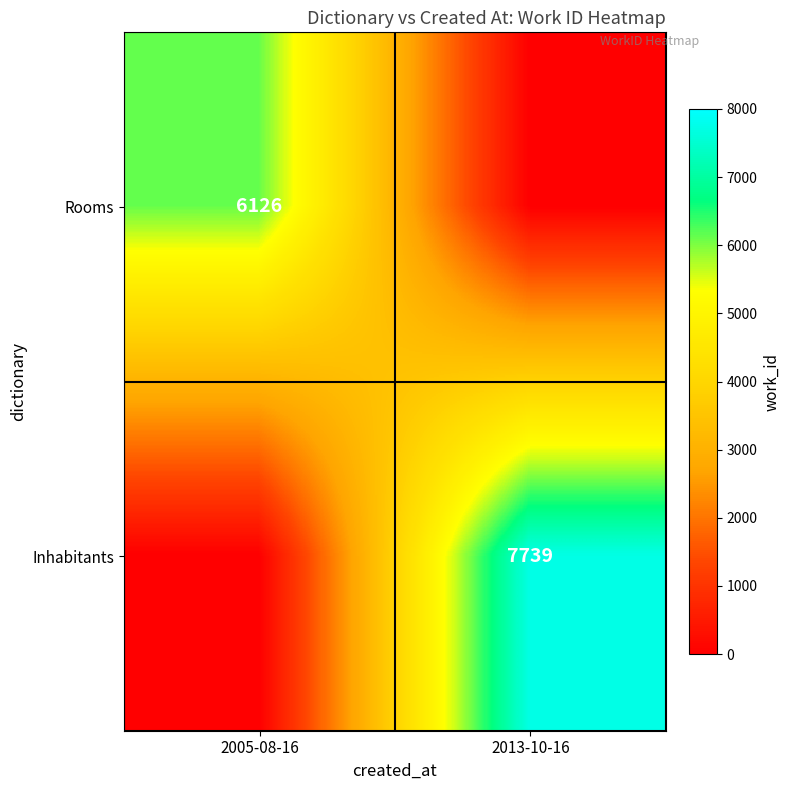

The value of Inhabitants at 2013-10-16 is 13315. True or false?

False